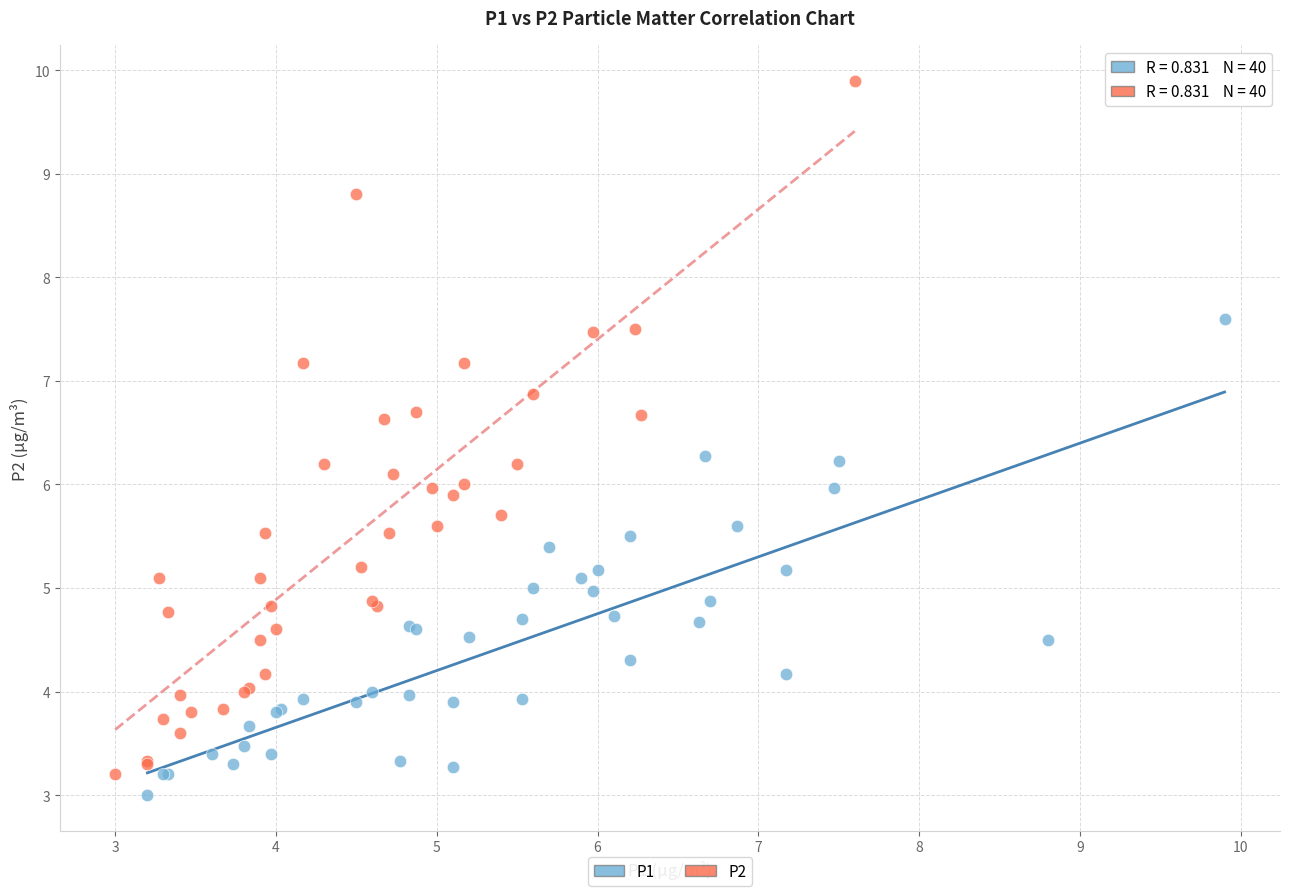

Which series has the largest Y range (max minus min)?

P2